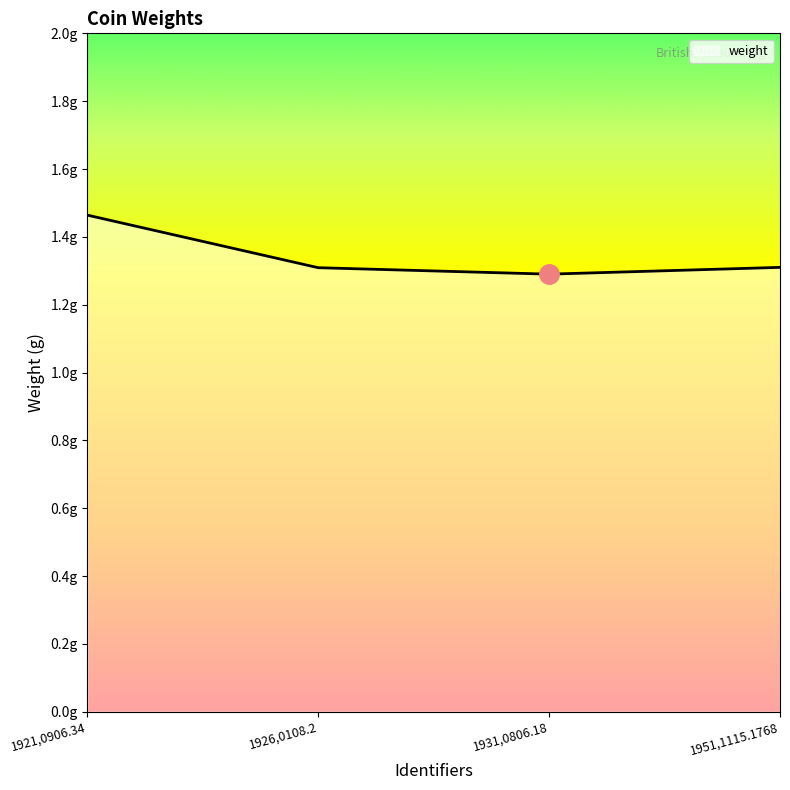

Rank the categories by value from highest to lowest.

1921,0906.34, 1951,1115.1768, 1926,0108.2, 1931,0806.18